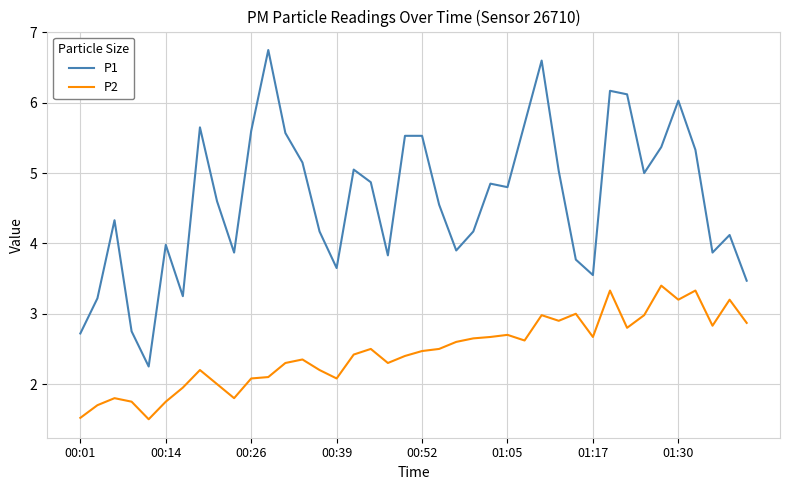

What is the difference between the maximum and minimum values in the P1 series?

4.5